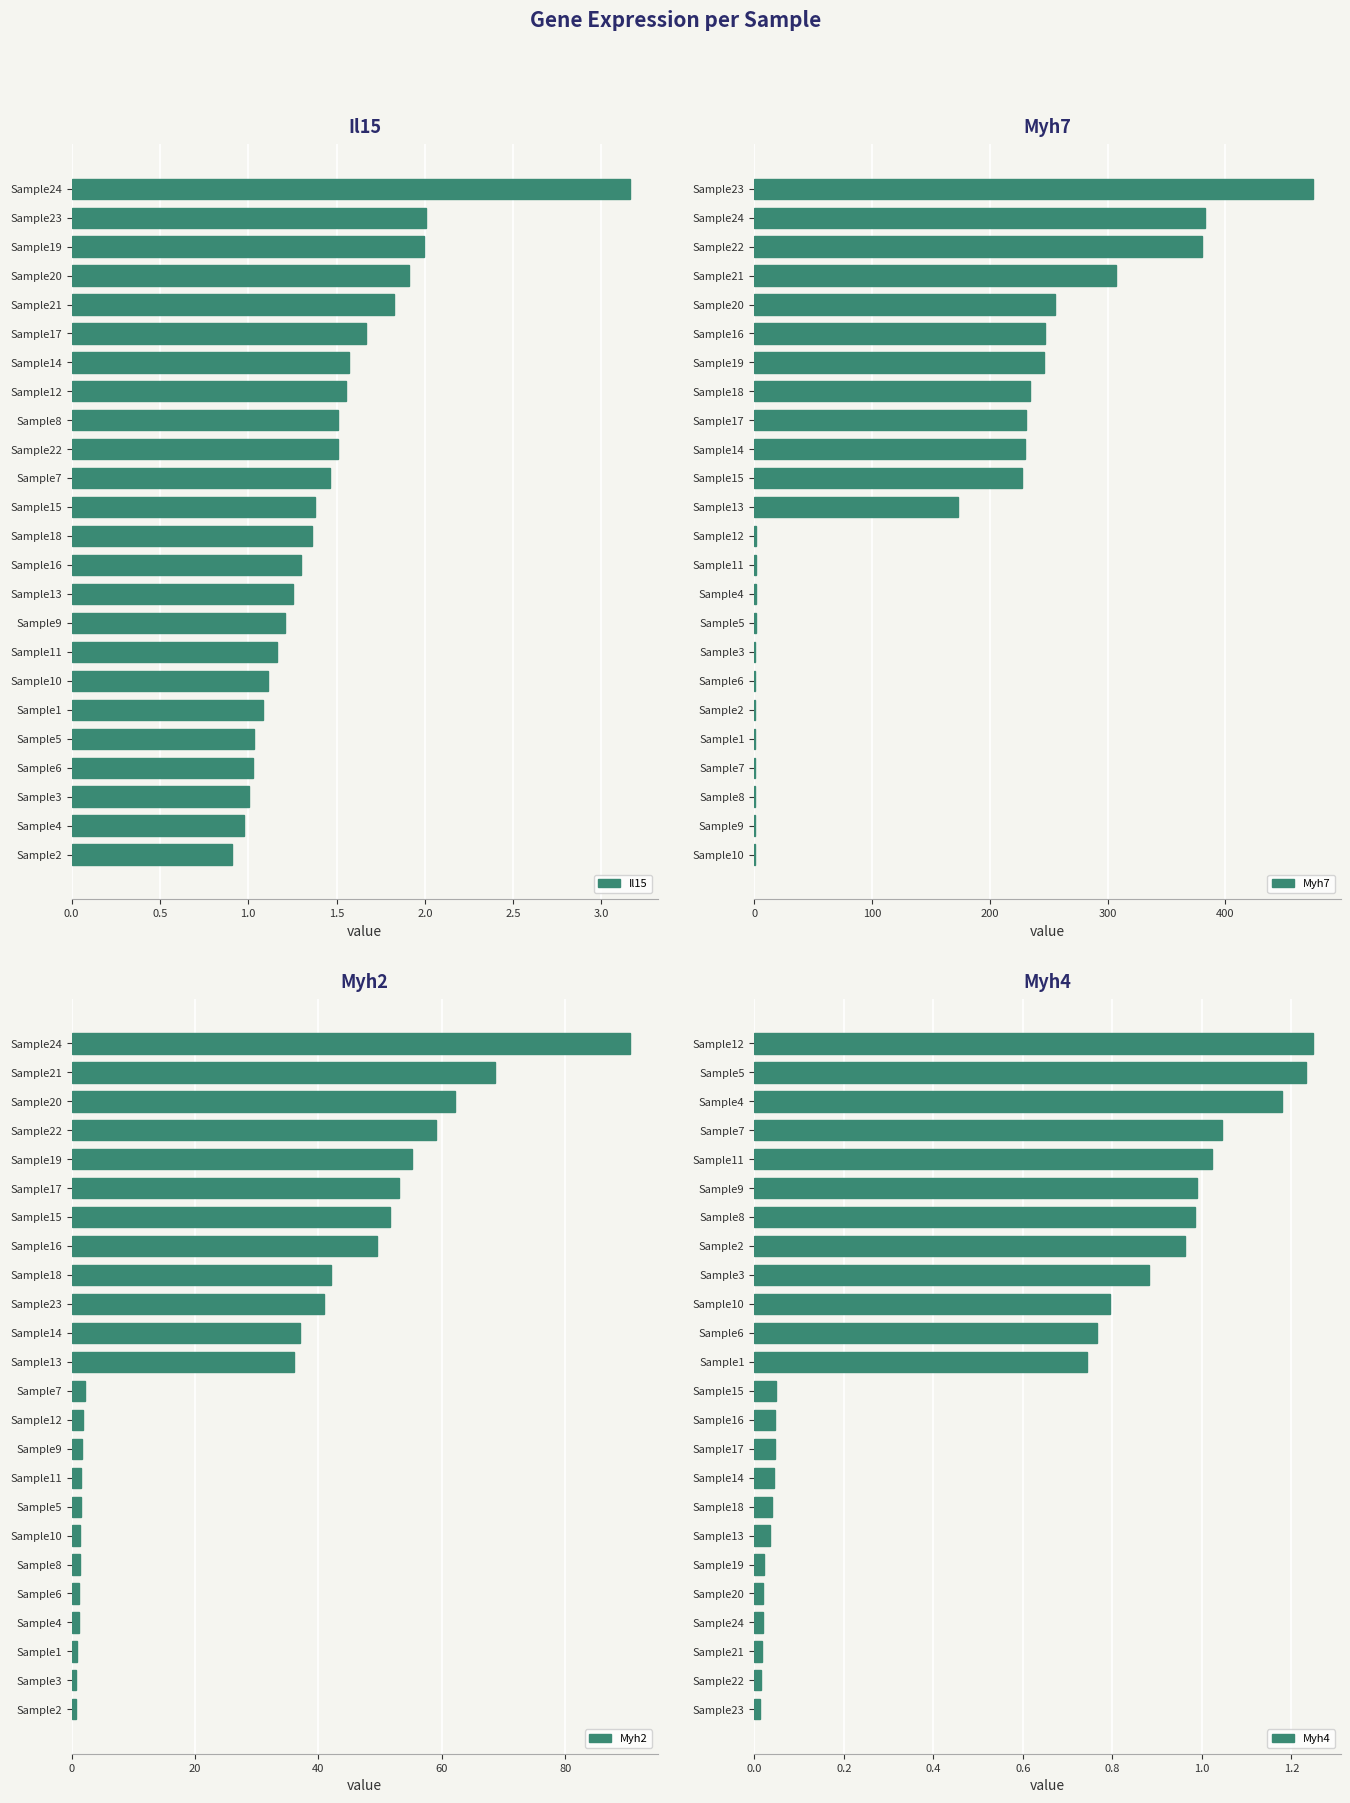

At which label does Il15 reach its minimum?

Sample2